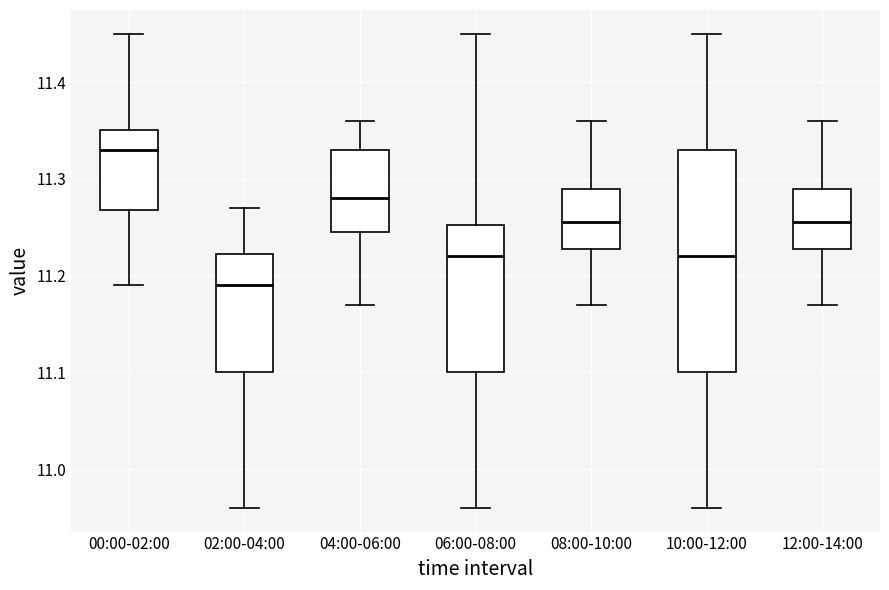

Reading left to right, read every box against the y-axis: the position of its median line, the range the box covers, and the ends of its whiskers. The values are not printed on the chart, so give them approximately, as read against the axis.

00:00-02:00: median 11.33, box 11.27 to 11.35, whiskers 11.19 to 11.45
02:00-04:00: median 11.19, box 11.10 to 11.22, whiskers 10.96 to 11.27
04:00-06:00: median 11.28, box 11.25 to 11.33, whiskers 11.17 to 11.36
06:00-08:00: median 11.22, box 11.10 to 11.25, whiskers 10.96 to 11.45
08:00-10:00: median 11.26, box 11.23 to 11.29, whiskers 11.17 to 11.36
10:00-12:00: median 11.22, box 11.10 to 11.33, whiskers 10.96 to 11.45
12:00-14:00: median 11.26, box 11.23 to 11.29, whiskers 11.17 to 11.36